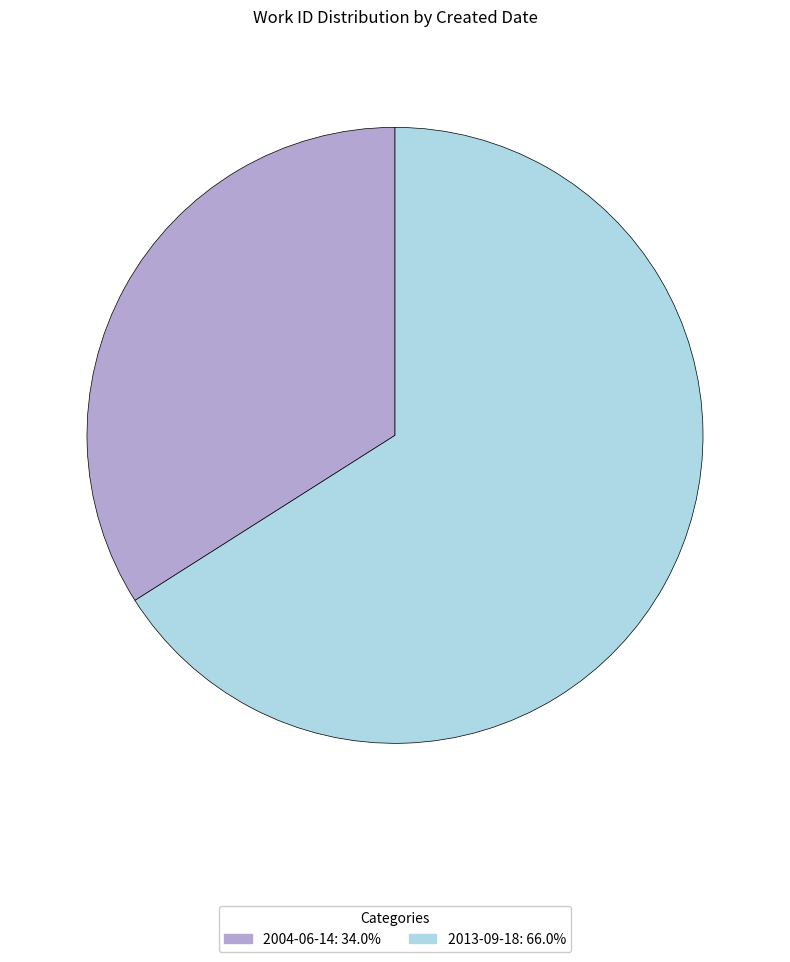

True or false: 2013-09-18 accounts for 54% of the total.

False